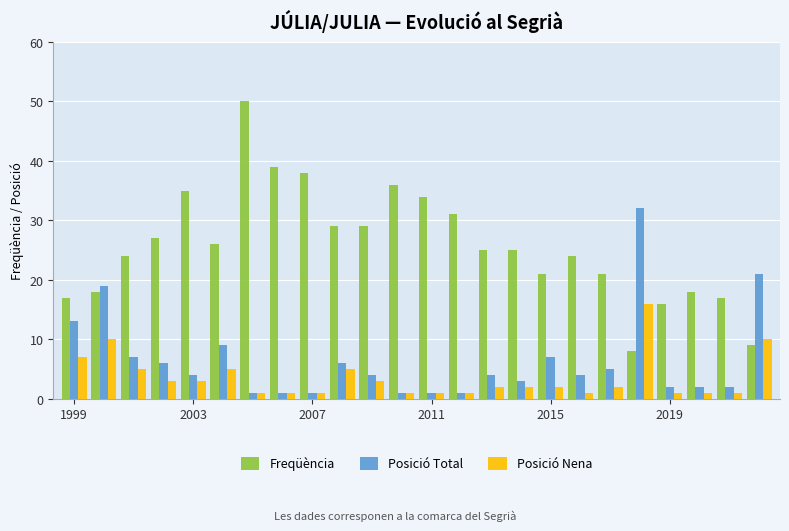

How many bars are there in each group?

3